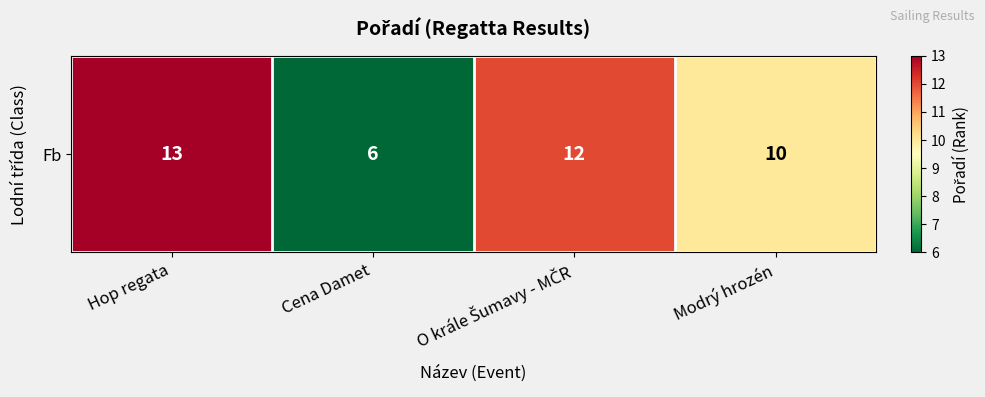

Rank the categories by value from lowest to highest.

Cena Damet, Modrý hrozén, O krále Šumavy - MČR, Hop regata